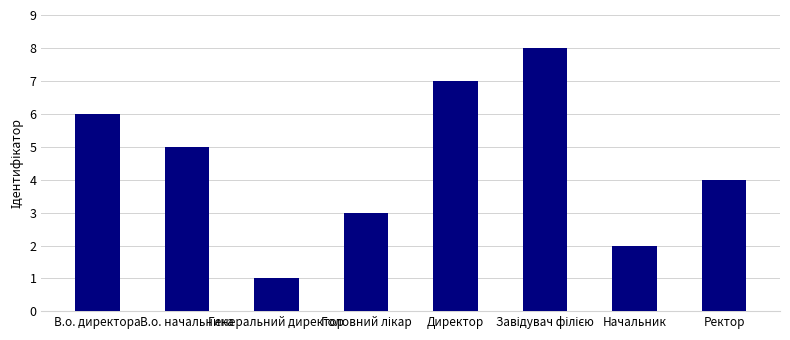

What is the maximum value shown in the chart?

8